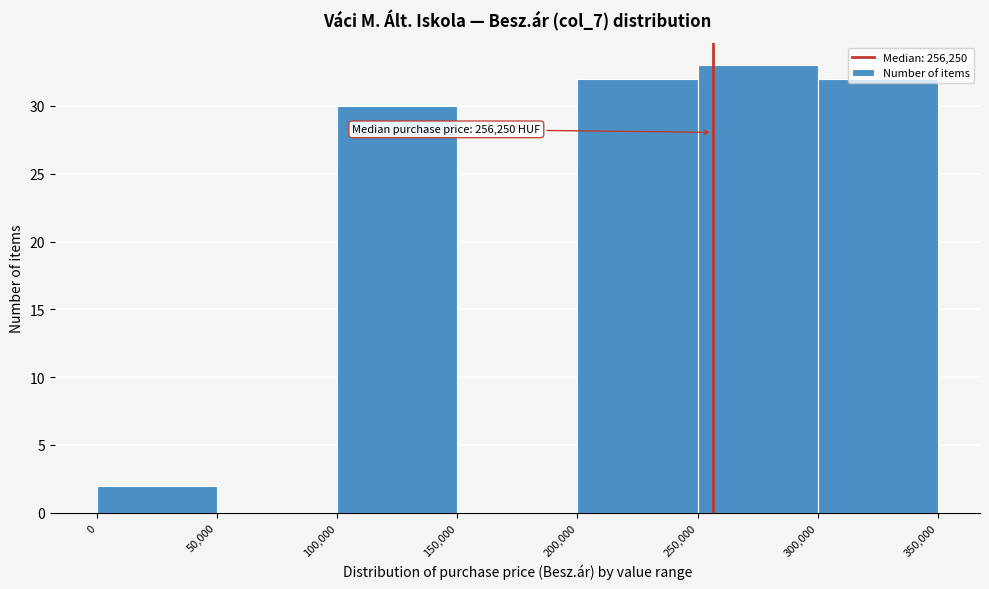

Over which range of the x-axis is the bar tallest?

250,000 to 300,000